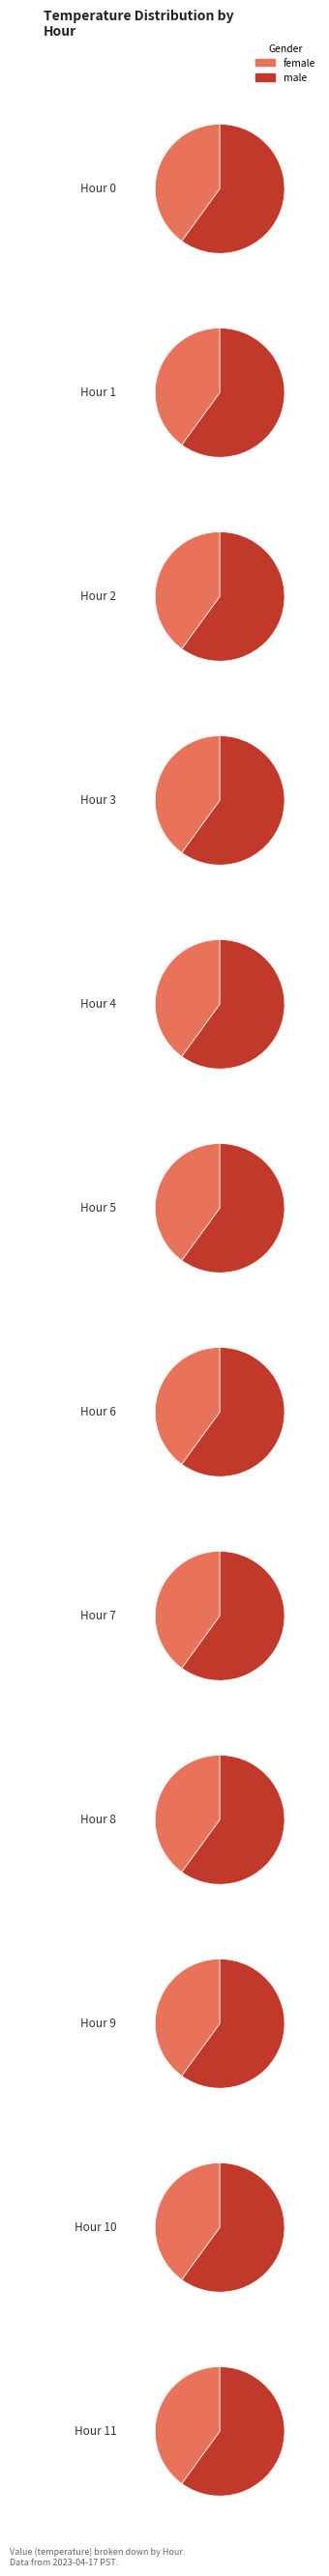

Rank the series at Hour 1 from lowest to highest value.

female, male